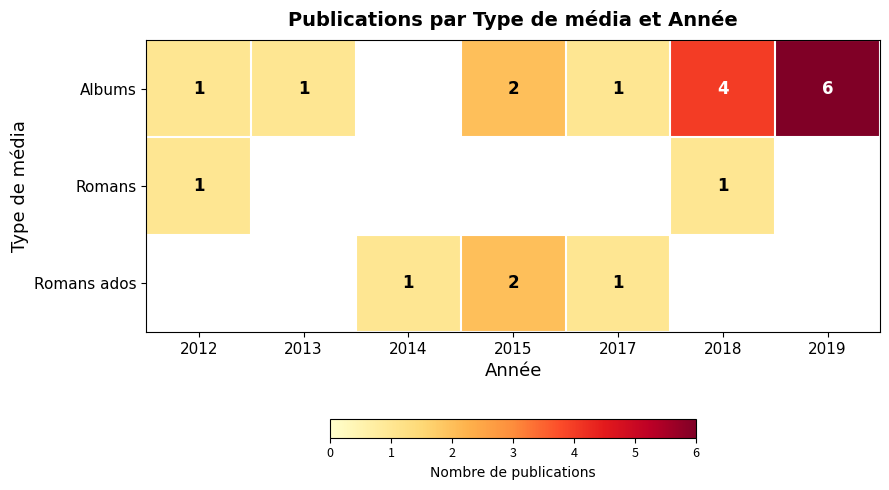

What is the maximum value shown in the chart?

6.0